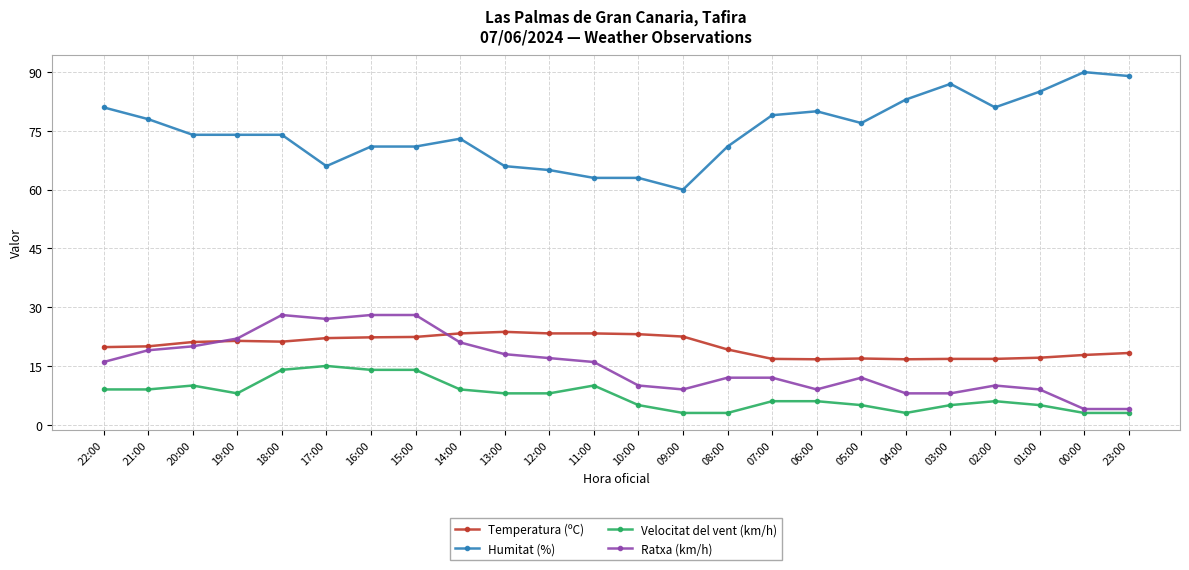

Is the value of Humitat (%) at 09:00 greater than the value of Temperatura (ºC) at 21:00?

Yes